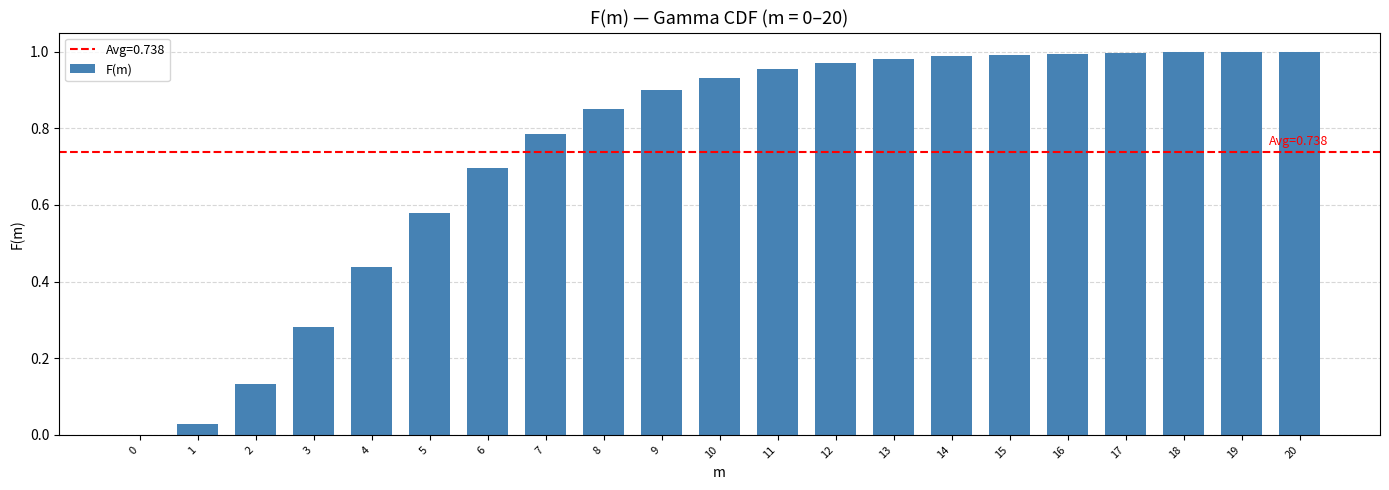

True or false: the data shows 1.0 at 11.

True